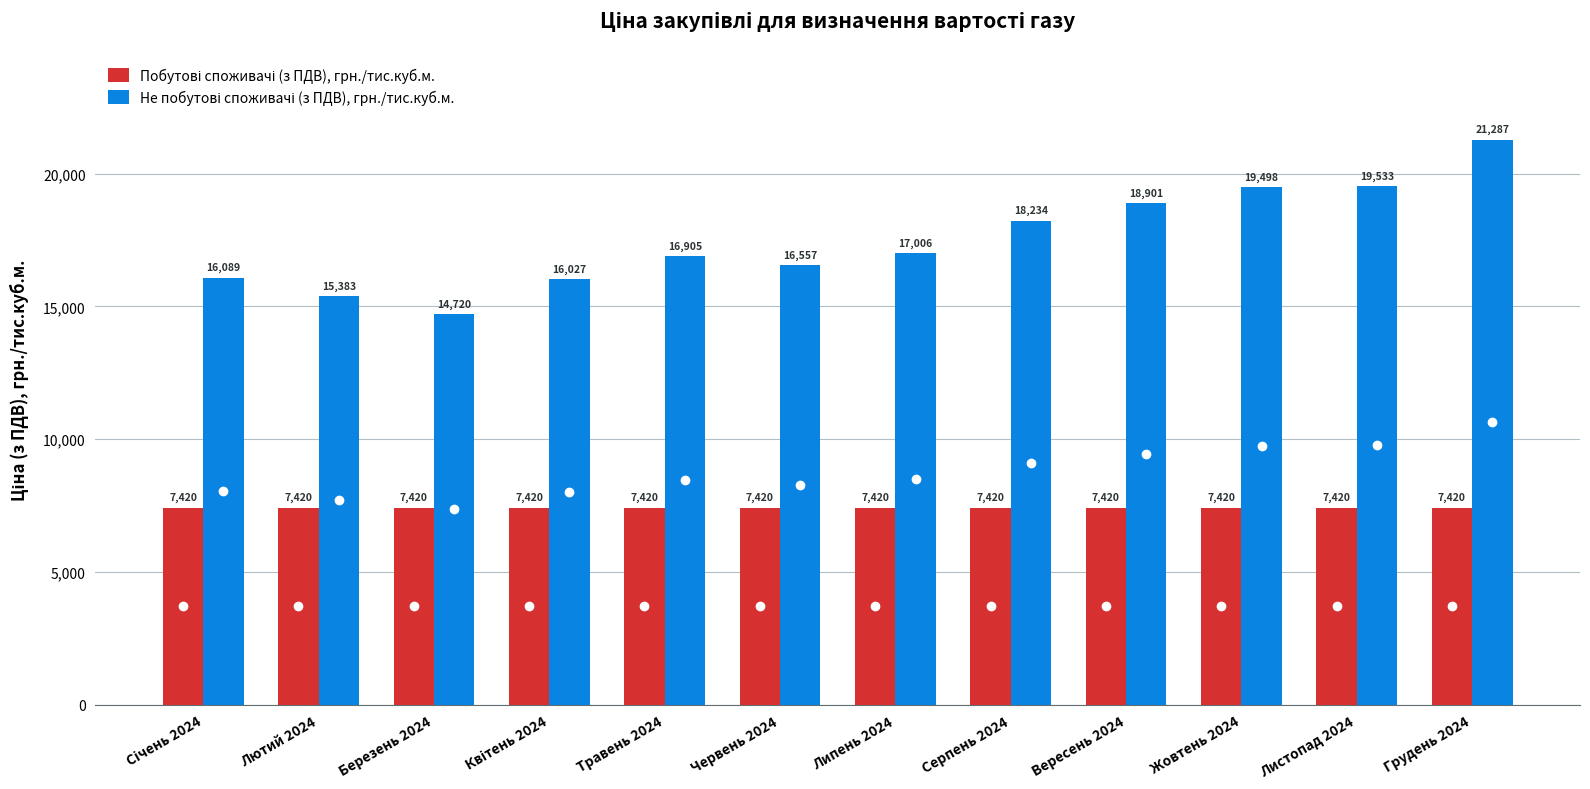

How many categories are shown in the chart?

12